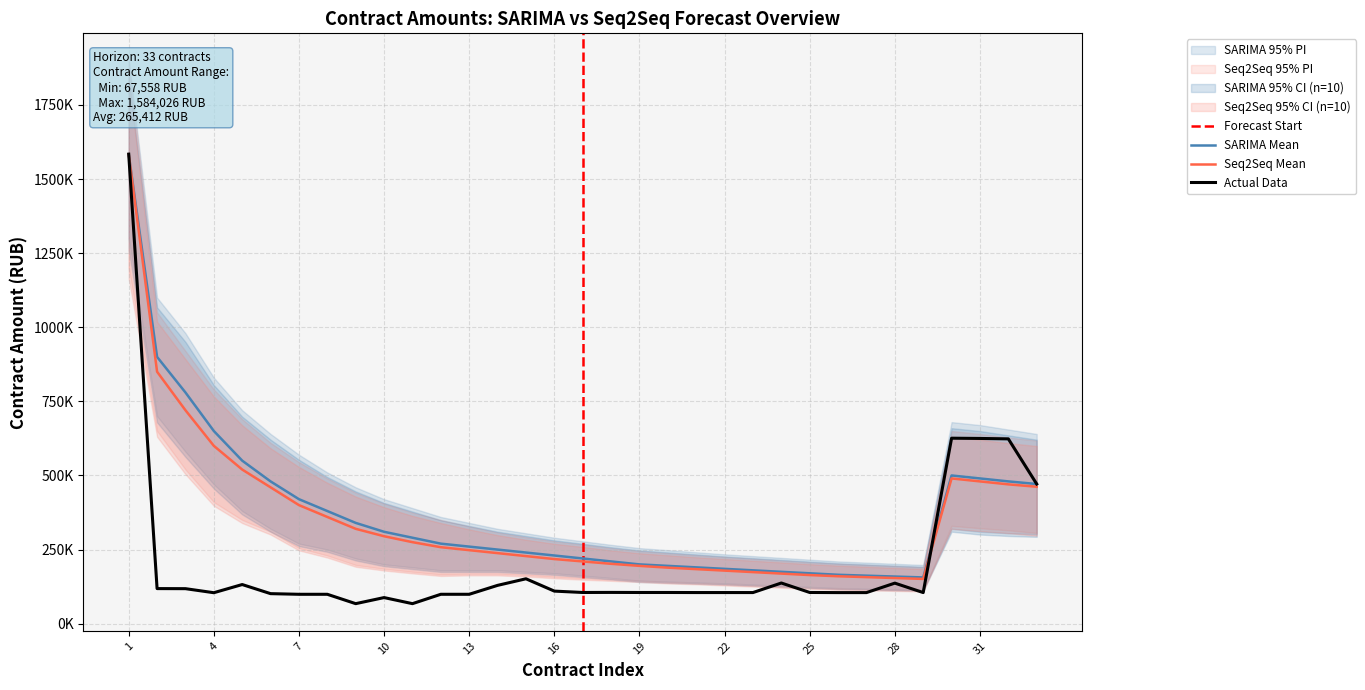

List the labels in order of value, largest first.

1, 30, 31, 32, 33, 15, 24, 28, 5, 14, 2, 3, 16, 18, 25, 17, 19, 20, 21, 22, 23, 29, 27, 26, 4, 6, 12, 13, 7, 8, 10, 9, 11